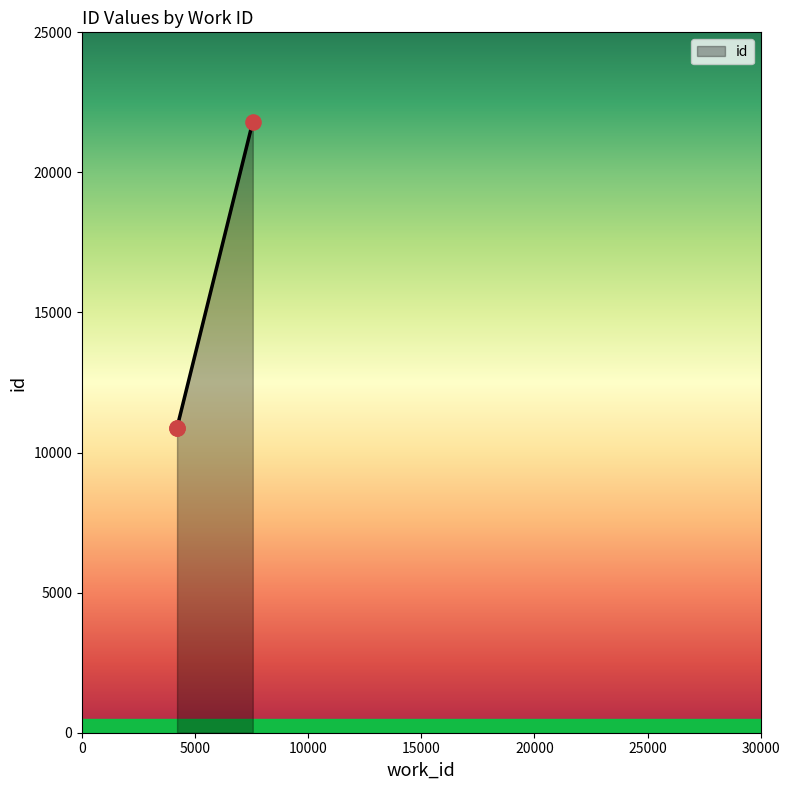

What is the ratio of the value at 4200 to the value at 7547?

0.5